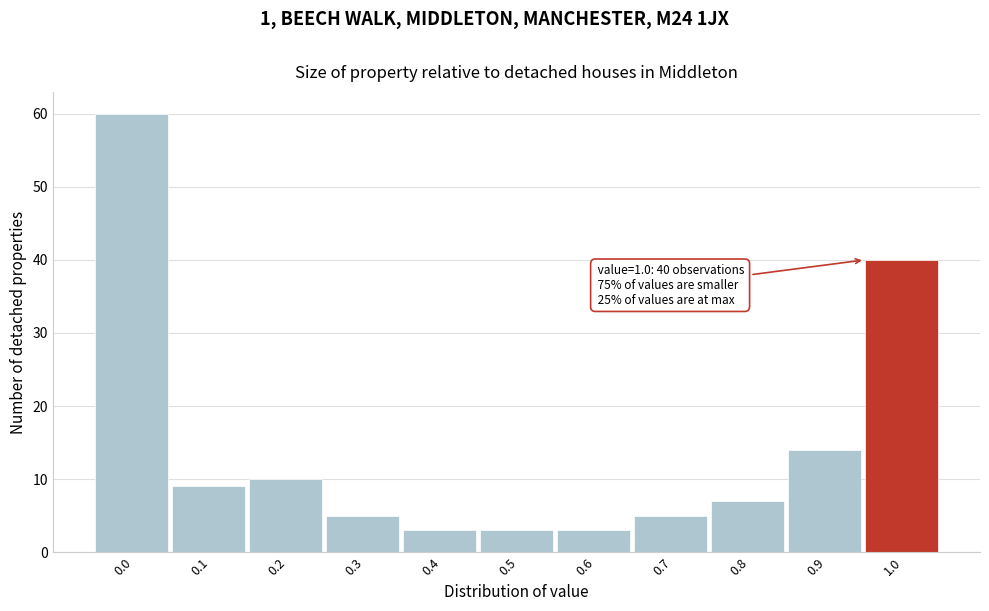

Reading left to right, transcribe all the data shown in this chart.

60	9	10	5	3	3	3	5	7	14	40